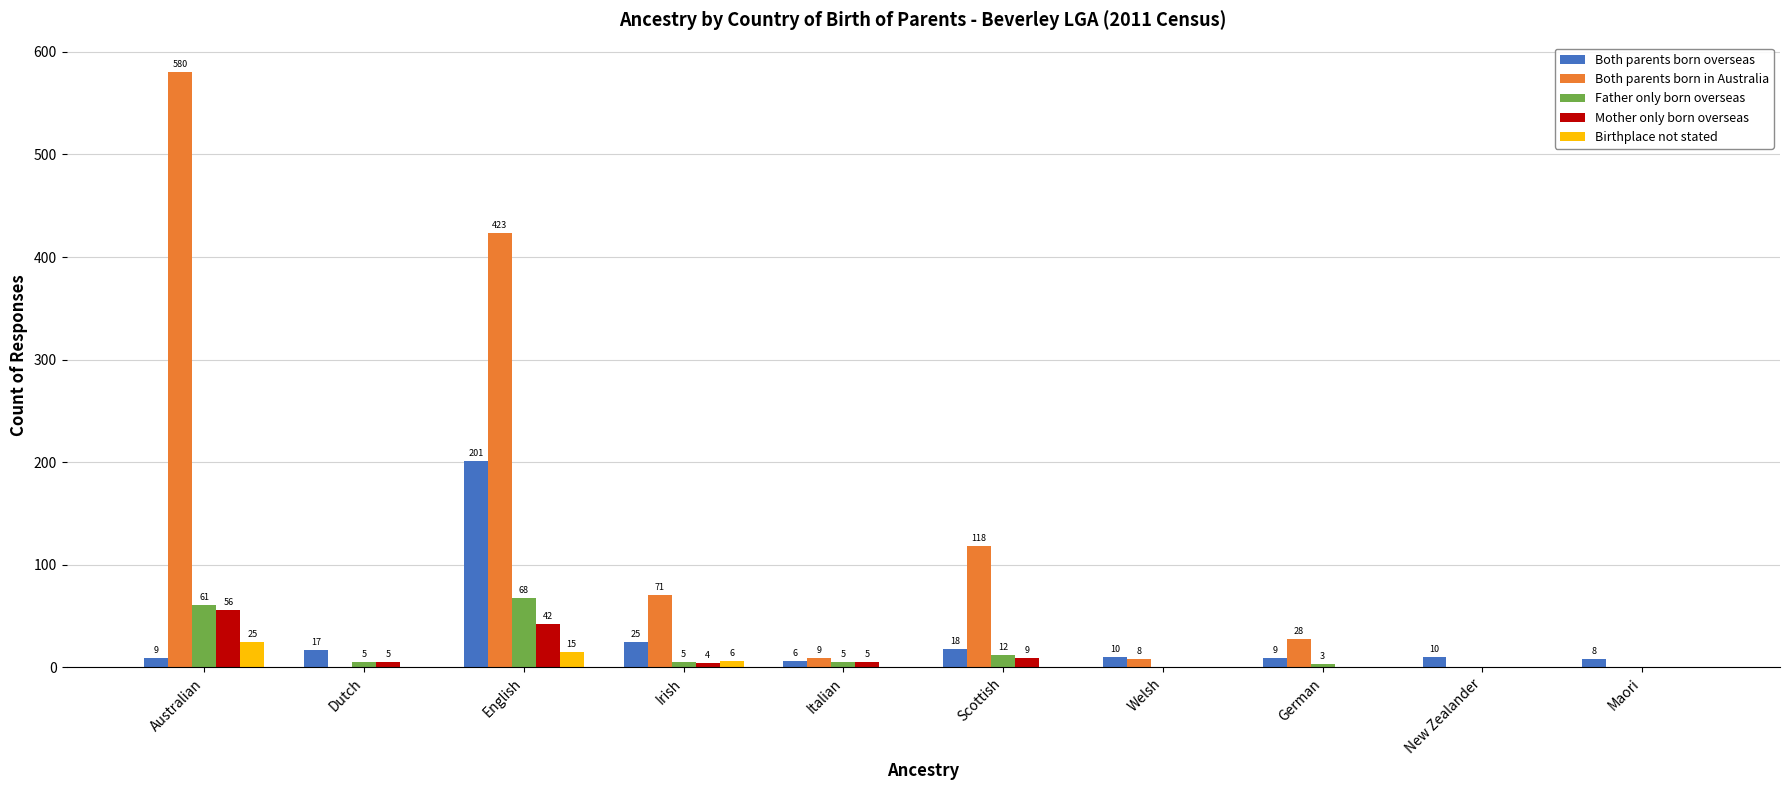

What is the sum of the Father only born overseas values at Australian and Welsh?

61